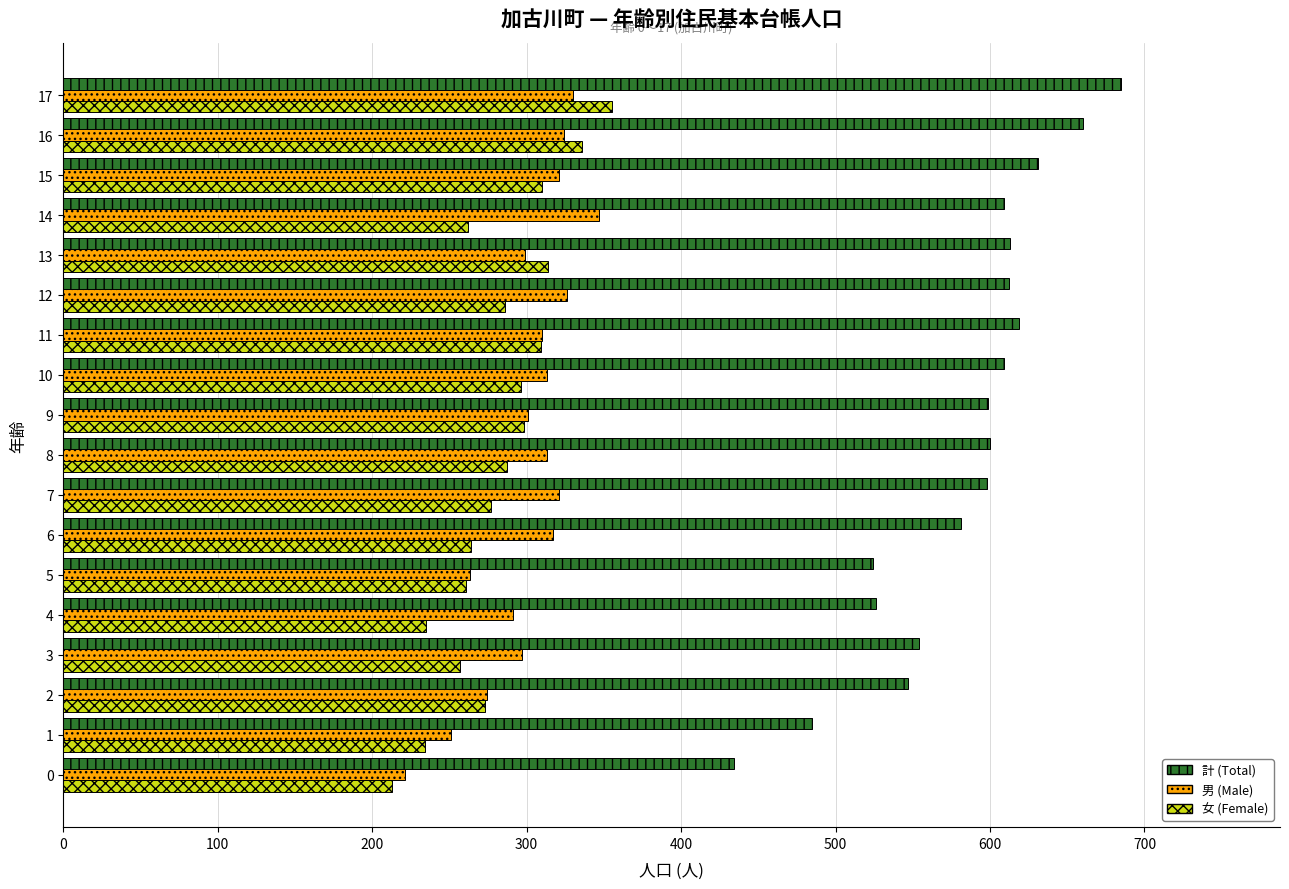

Which series has the largest range (max minus min)?

計 (Total)